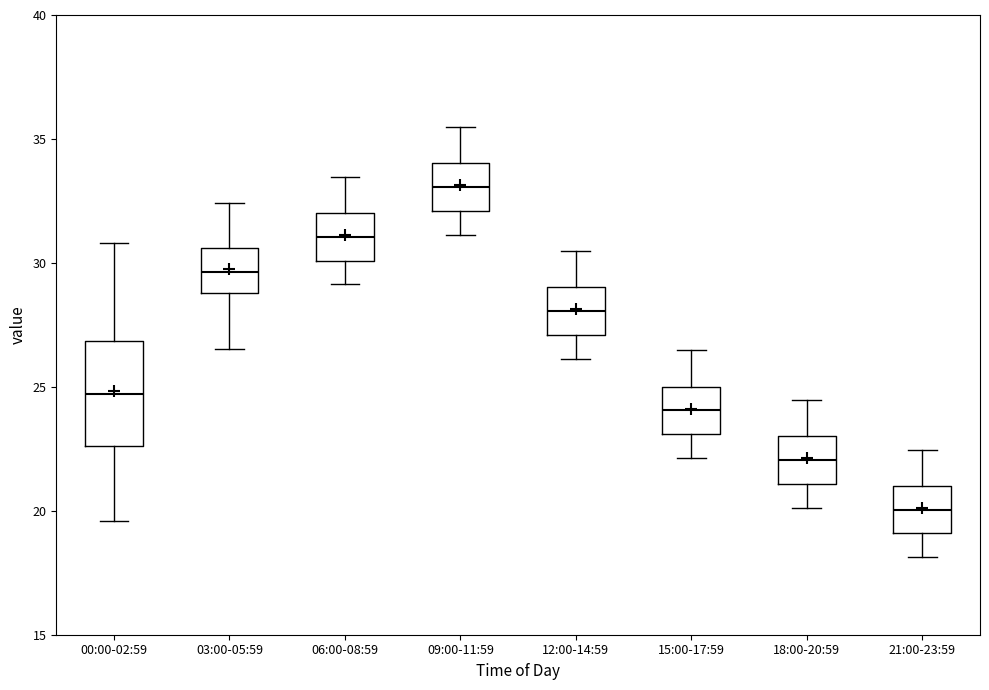

Reading left to right, read every box against the y-axis: the position of its median line, the range the box covers, and the ends of its whiskers. The values are not printed on the chart, so give them approximately, as read against the axis.

00:00-02:59: median 24.5, box 22.5 to 27.0, whiskers 19.5 to 31.0
03:00-05:59: median 29.5, box 29.0 to 30.5, whiskers 26.5 to 32.5
06:00-08:59: median 31.0, box 30.0 to 32.0, whiskers 29.0 to 33.5
09:00-11:59: median 33.0, box 32.0 to 34.0, whiskers 31.0 to 35.5
12:00-14:59: median 28.0, box 27.0 to 29.0, whiskers 26.0 to 30.5
15:00-17:59: median 24.0, box 23.0 to 25.0, whiskers 22.0 to 26.5
18:00-20:59: median 22.0, box 21.0 to 23.0, whiskers 20.0 to 24.5
21:00-23:59: median 20.0, box 19.0 to 21.0, whiskers 18.0 to 22.5